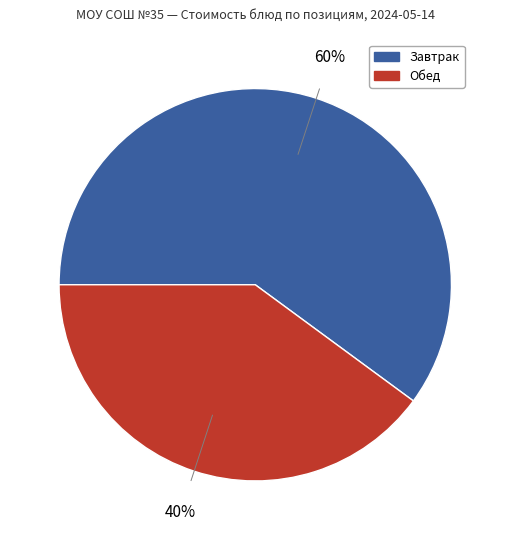

To the nearest percent, what is the average slice percentage?

50%